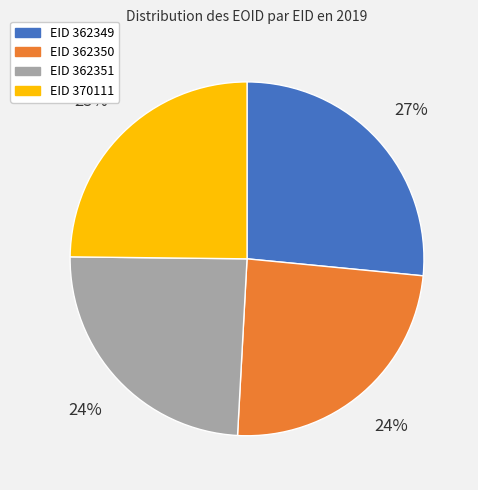

Count the number of slices in the pie.

4